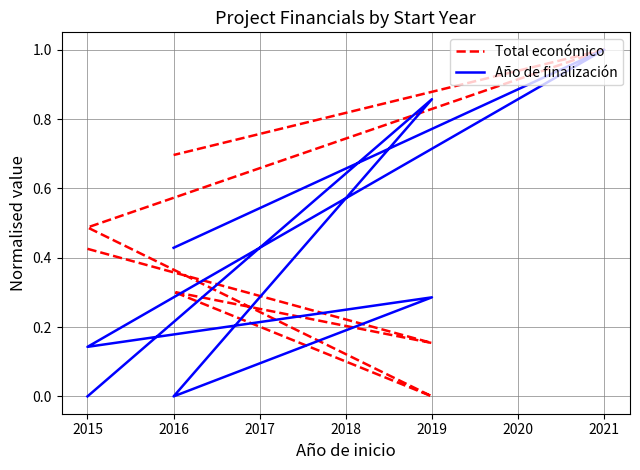

How many distinct data groups are displayed?

2